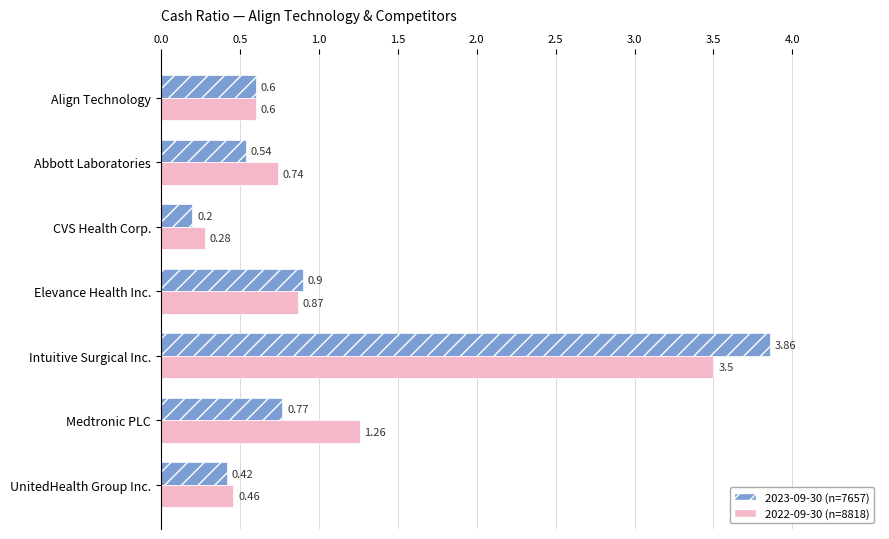

What is the total value across all series at Elevance Health Inc.?

1.8